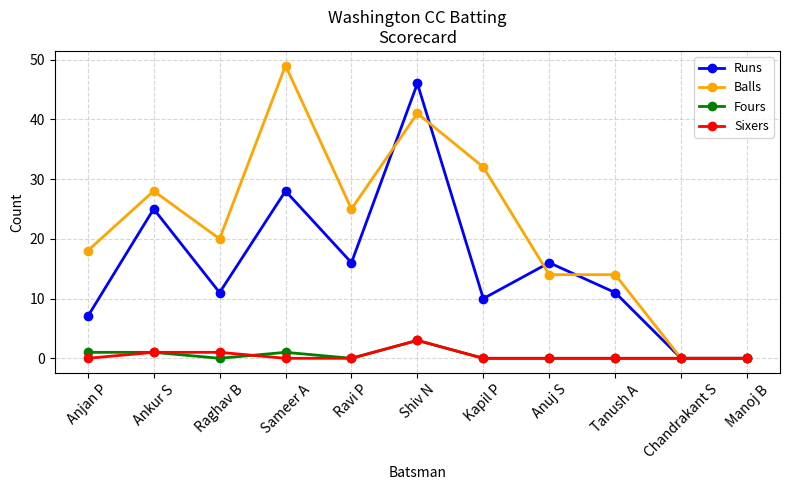

Reading left to right, transcribe all the data shown in this chart.

Runs: 7	25	11	28	16	46	10	16	11	0	0
Balls: 18	28	20	49	25	41	32	14	14	0	0
Fours: 1	1	0	1	0	3	0	0	0	0	0
Sixers: 0	1	1	0	0	3	0	0	0	0	0